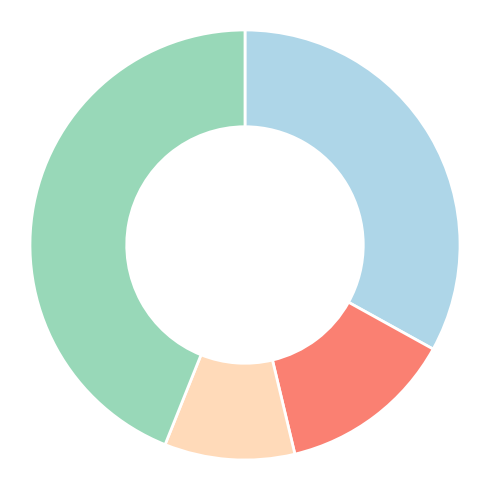

Is there a majority slice in this chart?

No